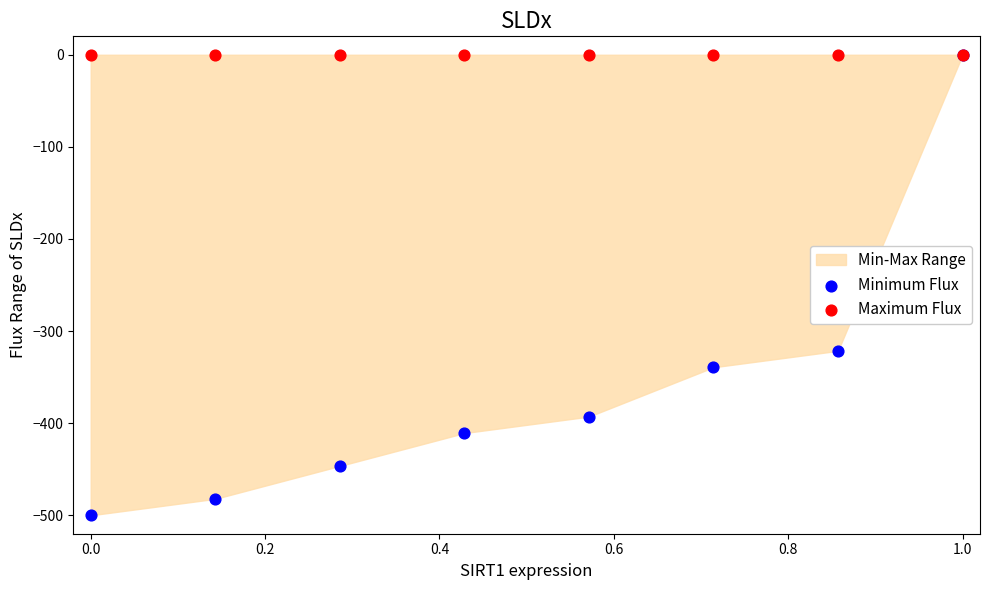

Across all series, what Y value is closest to -250?

-321.4